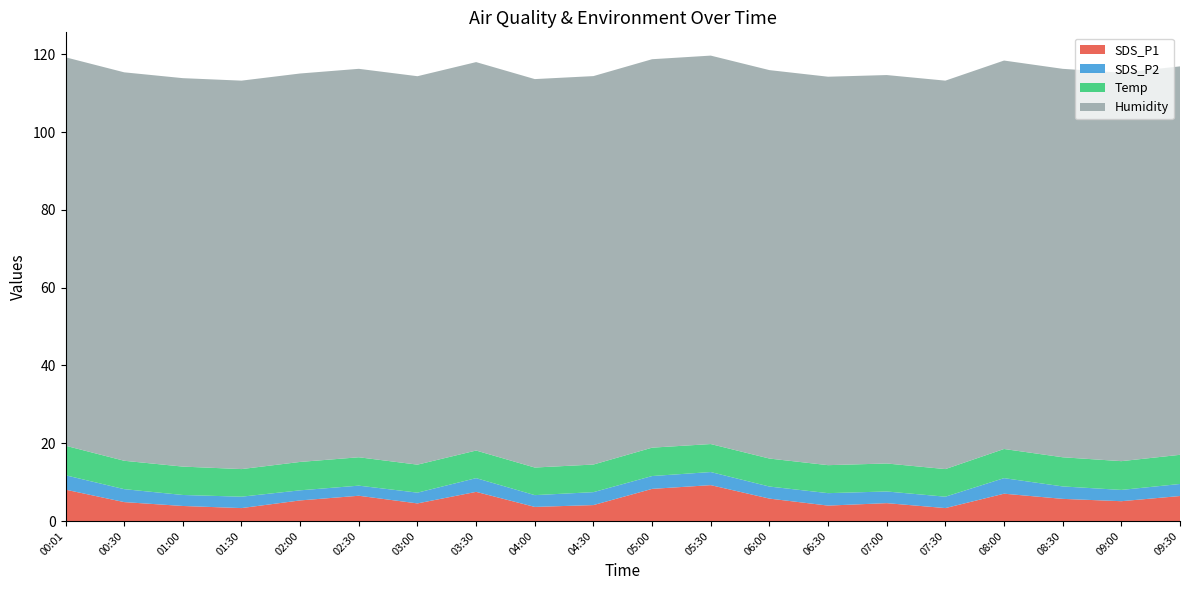

Reading right to left, what are all the values shown in this chart?

SDS_P1: 09:30=6.4	09:00=5.1	08:30=5.7	08:00=7.0	07:30=3.3	07:00=4.6	06:30=4.0	06:00=5.8	05:30=9.2	05:00=8.3	04:30=4.1	04:00=3.6	03:30=7.5	03:00=4.5	02:30=6.5	02:00=5.3	01:30=3.3	01:00=3.9	00:30=4.9	00:01=8.1
SDS_P2: 09:30=3.1	09:00=2.9	08:30=3.2	08:00=4.0	07:30=2.9	07:00=3.0	06:30=3.2	06:00=3.1	05:30=3.4	05:00=3.3	04:30=3.3	04:00=3.0	03:30=3.5	03:00=2.8	02:30=2.6	02:00=2.6	01:30=2.9	01:00=2.8	00:30=3.3	00:01=3.7
Temp: 09:30=7.5	09:00=7.4	08:30=7.5	08:00=7.5	07:30=7.1	07:00=7.2	06:30=7.2	06:00=7.2	05:30=7.2	05:00=7.3	04:30=7.1	04:00=7.1	03:30=7.1	03:00=7.2	02:30=7.3	02:00=7.3	01:30=7.1	01:00=7.3	00:30=7.3	00:01=7.6
Humidity: 09:30=99.9	09:00=99.9	08:30=99.9	08:00=99.9	07:30=99.9	07:00=99.9	06:30=99.9	06:00=99.9	05:30=99.9	05:00=99.9	04:30=99.9	04:00=99.9	03:30=99.9	03:00=99.9	02:30=99.9	02:00=99.9	01:30=99.9	01:00=99.9	00:30=99.9	00:01=99.9